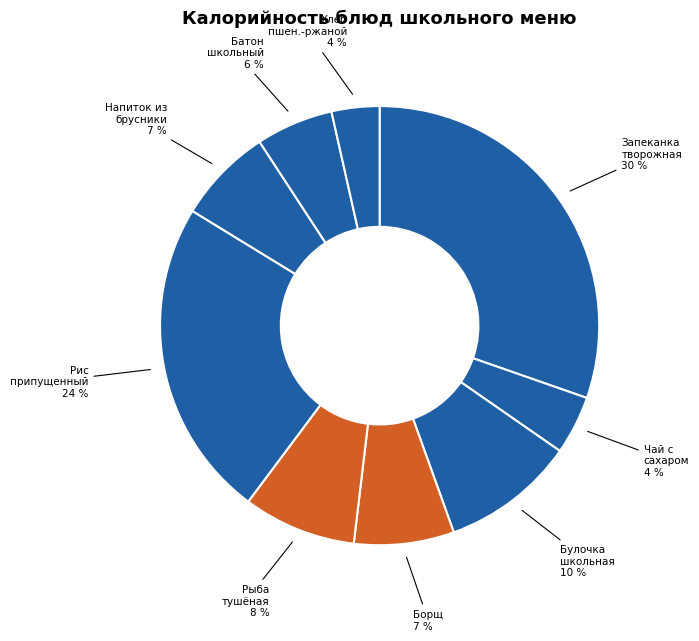

How many slices are in this pie chart?

9